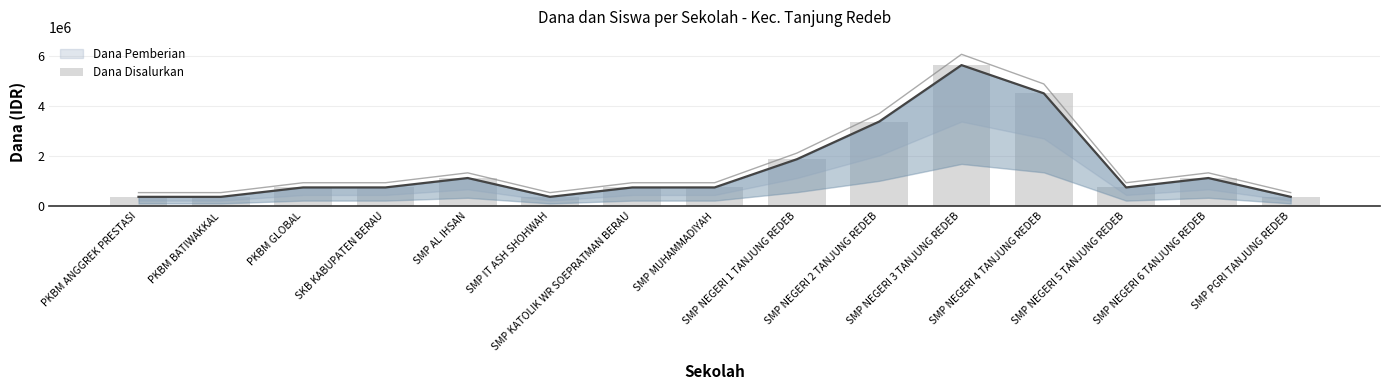

What is the difference between the second highest and minimum values?

4125000